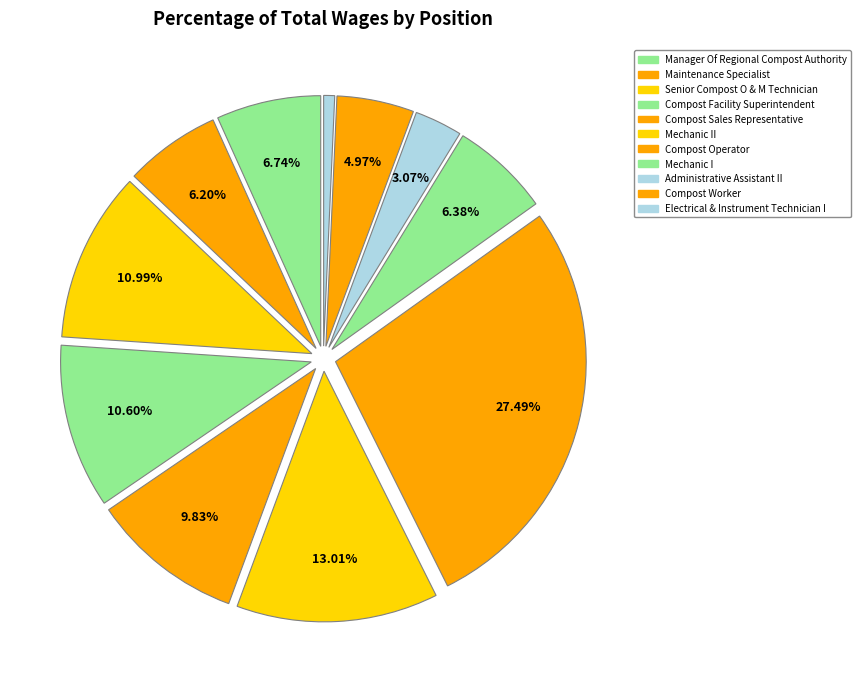

The Compost Facility Superintendent slice represents 17% of the pie. True or false?

False